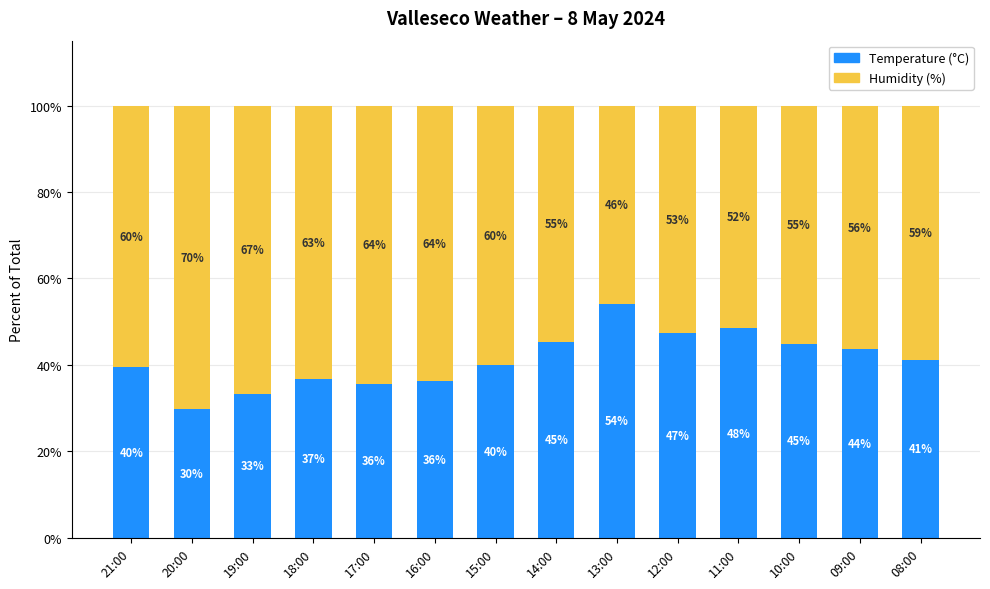

The Temperature (°C) series shows 48.5 at 11:00. True or false?

True